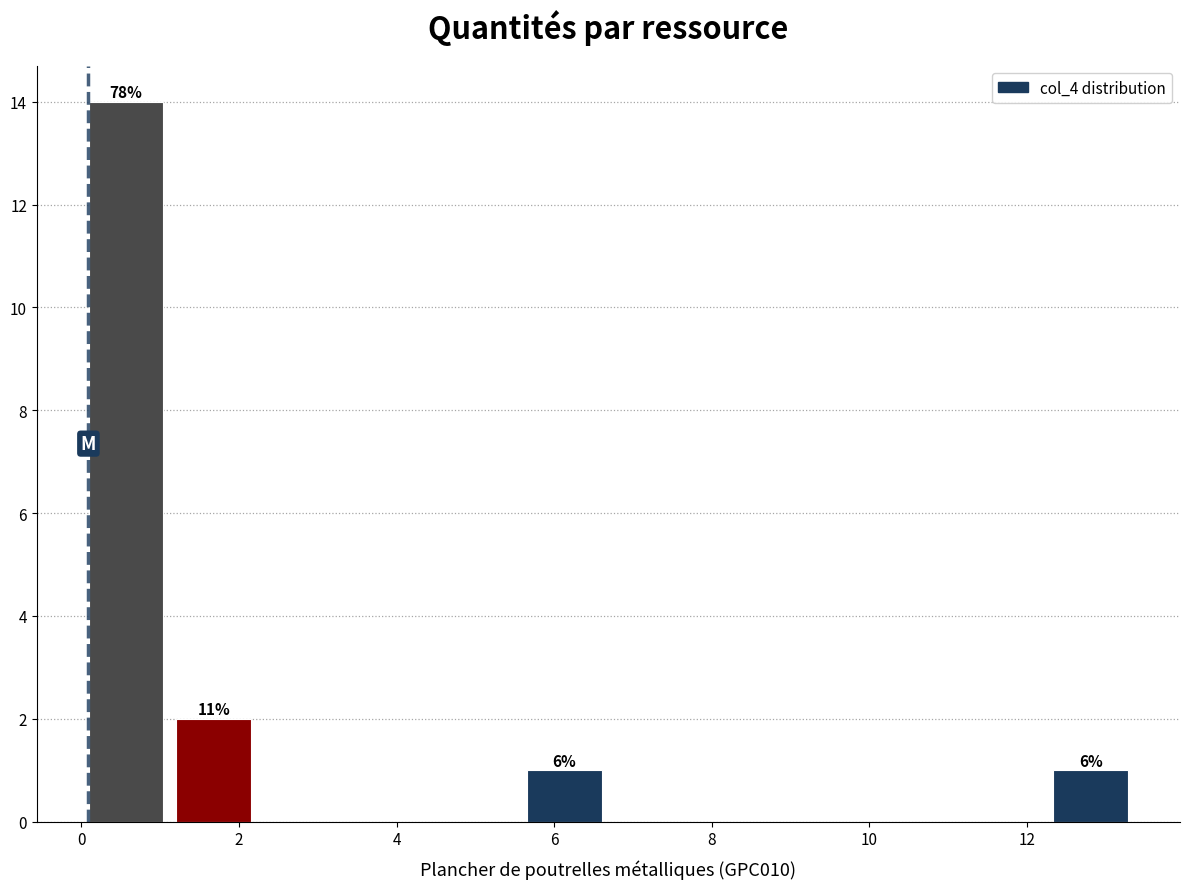

Over which range of the x-axis is the bar tallest?

0.0 to 1.2